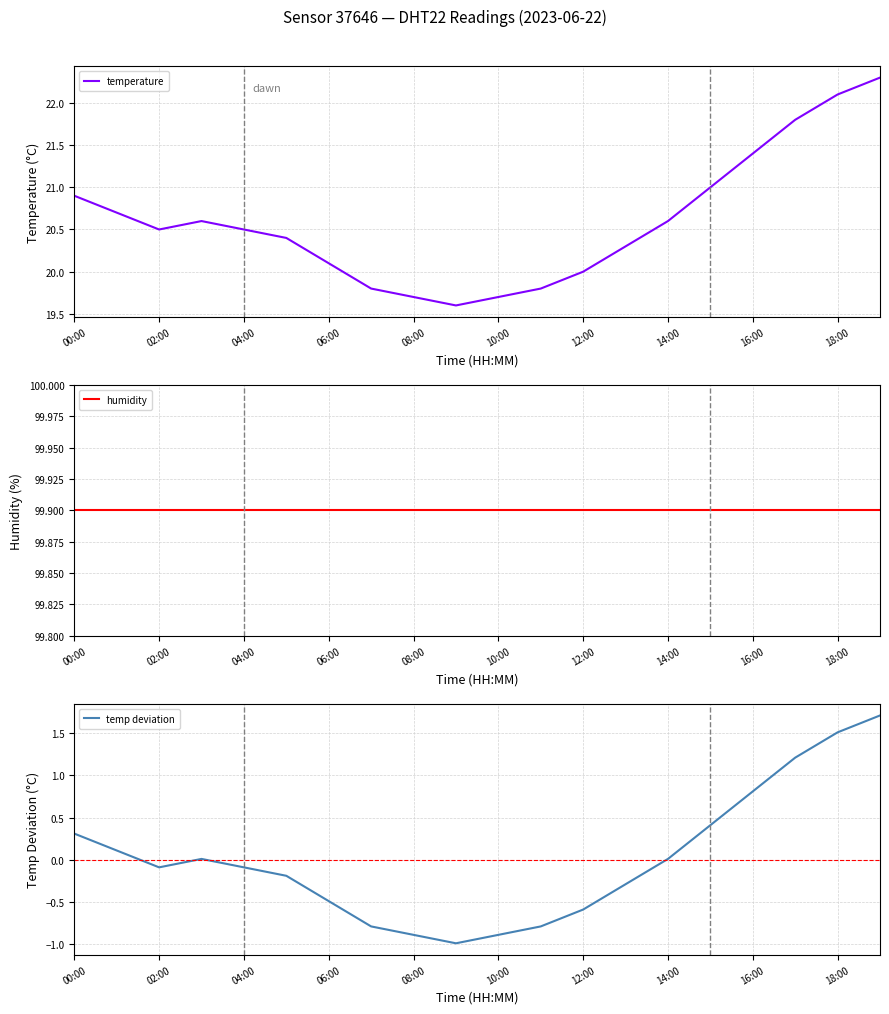

True or false: temp deviation has a value of -0.3 at 13.

True